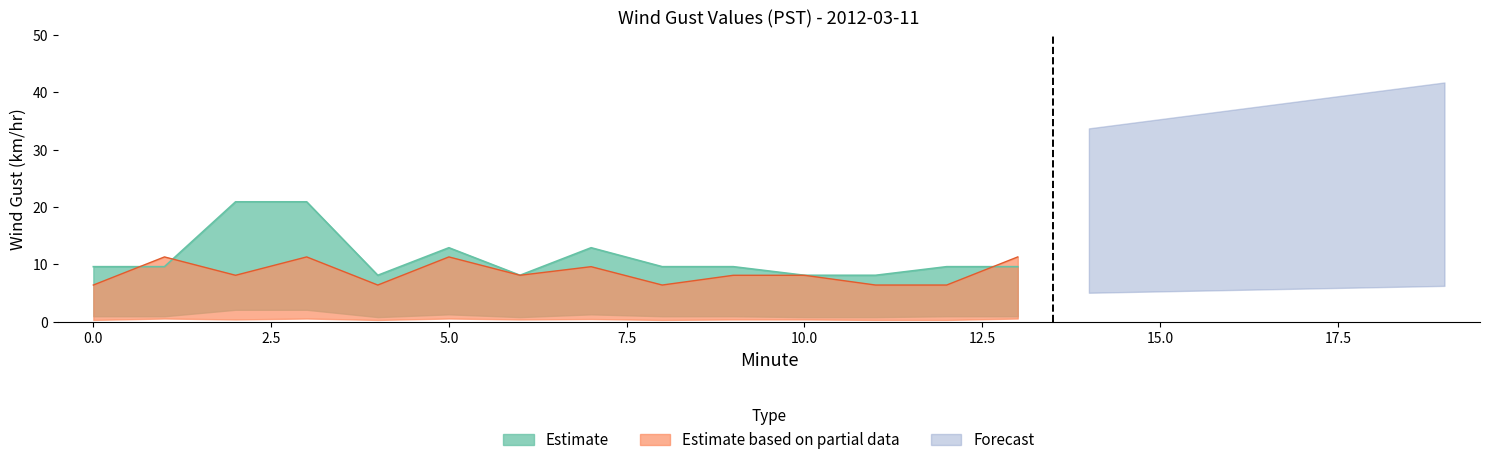

What are all the series names shown in the legend?

Estimate, Estimate based on partial data, Forecast